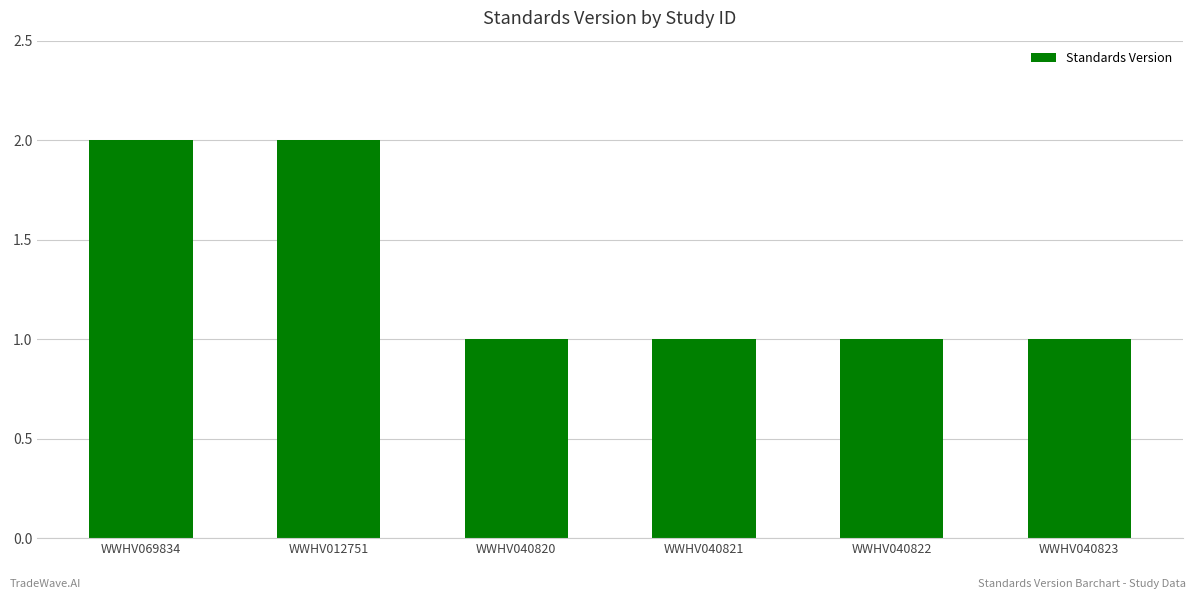

Approximately how many times larger is the value at WWHV069834 compared to WWHV040821?

2.0